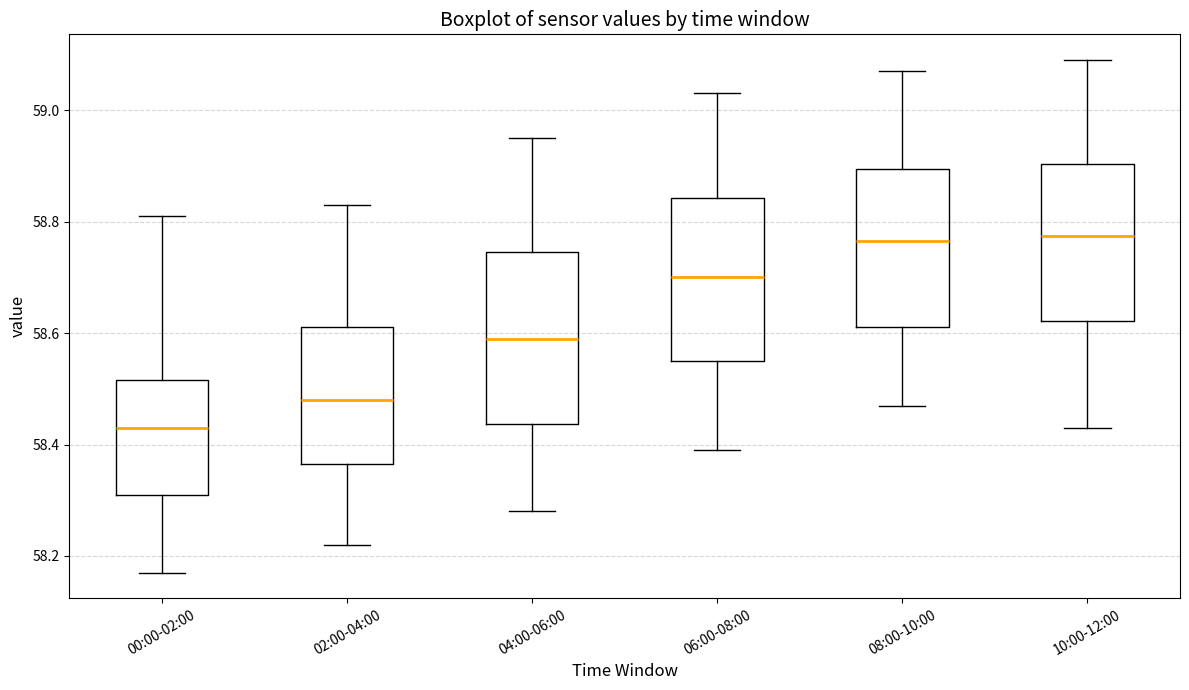

Which box has the lowest median line?

00:00-02:00